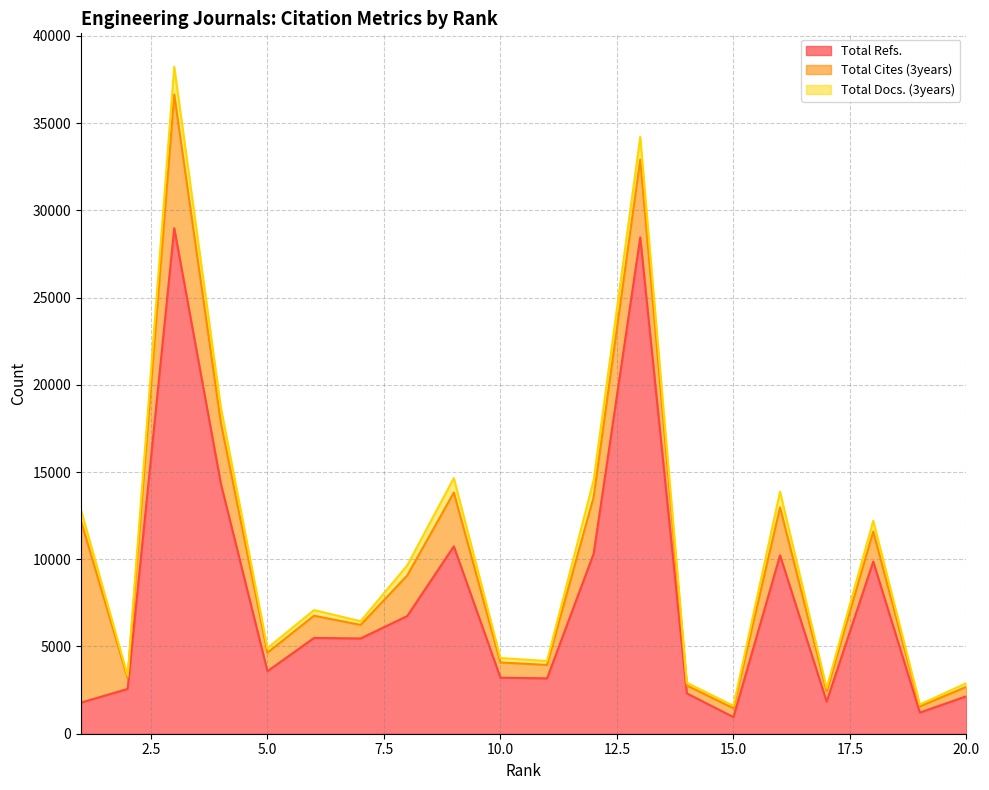

List the series in order of their peak value, highest first.

Total Refs., Total Cites (3years), Total Docs. (3years)